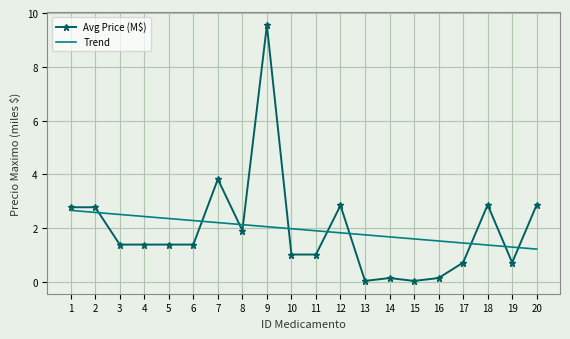

The Avg Price (M$) series shows 4.4 at 12. True or false?

False